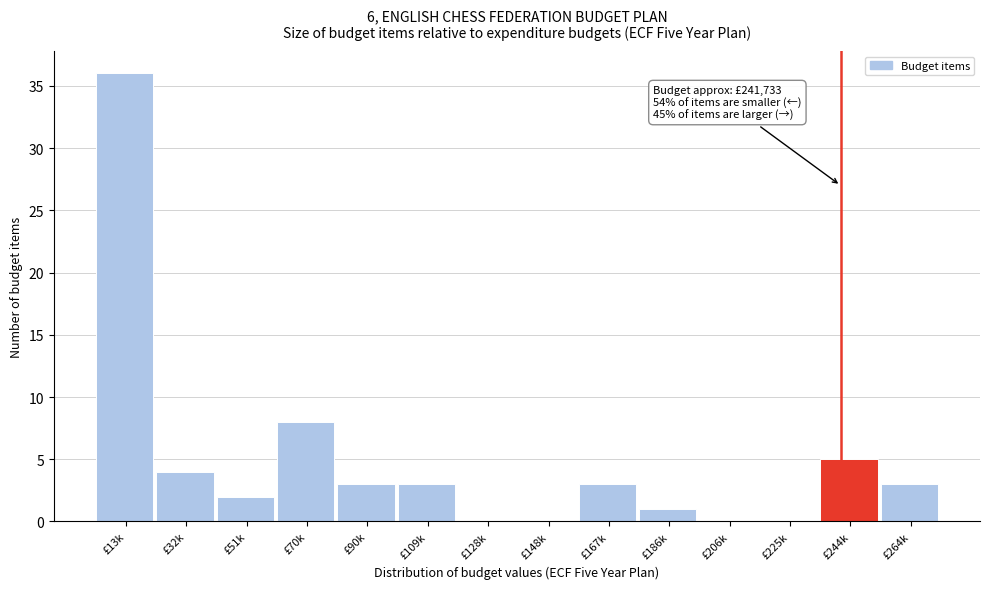

Reading left to right, what are all the values shown in this chart?

£13k=36	£32k=4	£51k=2	£70k=8	£90k=3	£109k=3	£128k=0	£148k=0	£167k=3	£186k=1	£206k=0	£225k=0	£244k=5	£264k=3